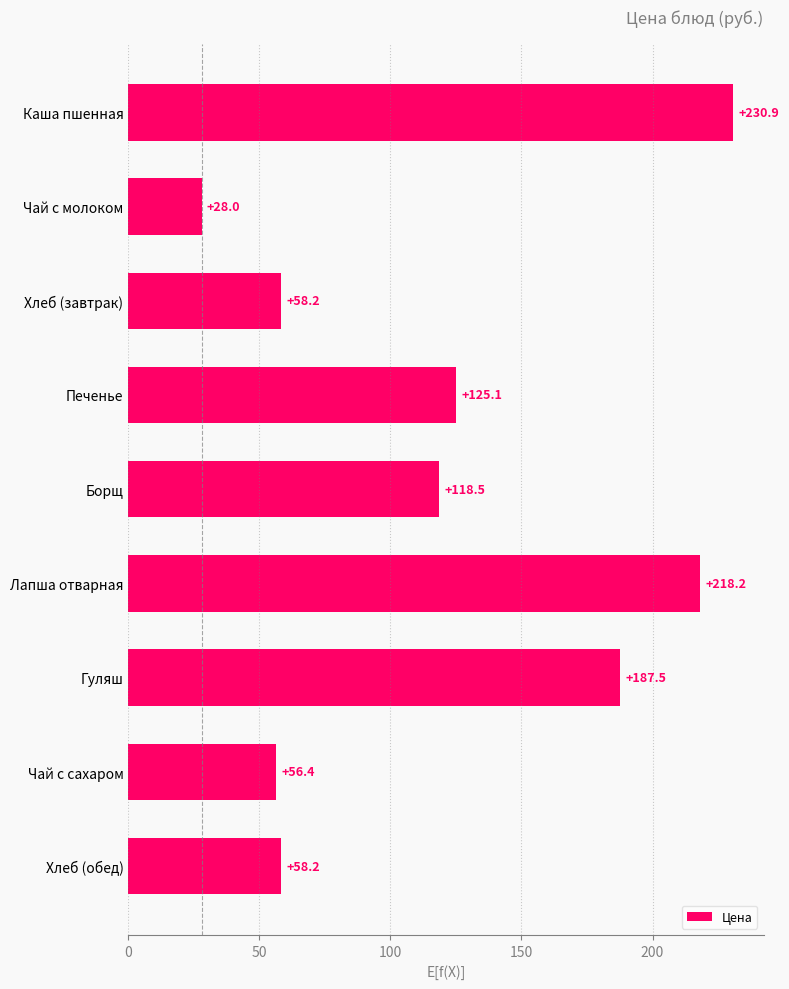

What is the average value?

120.1